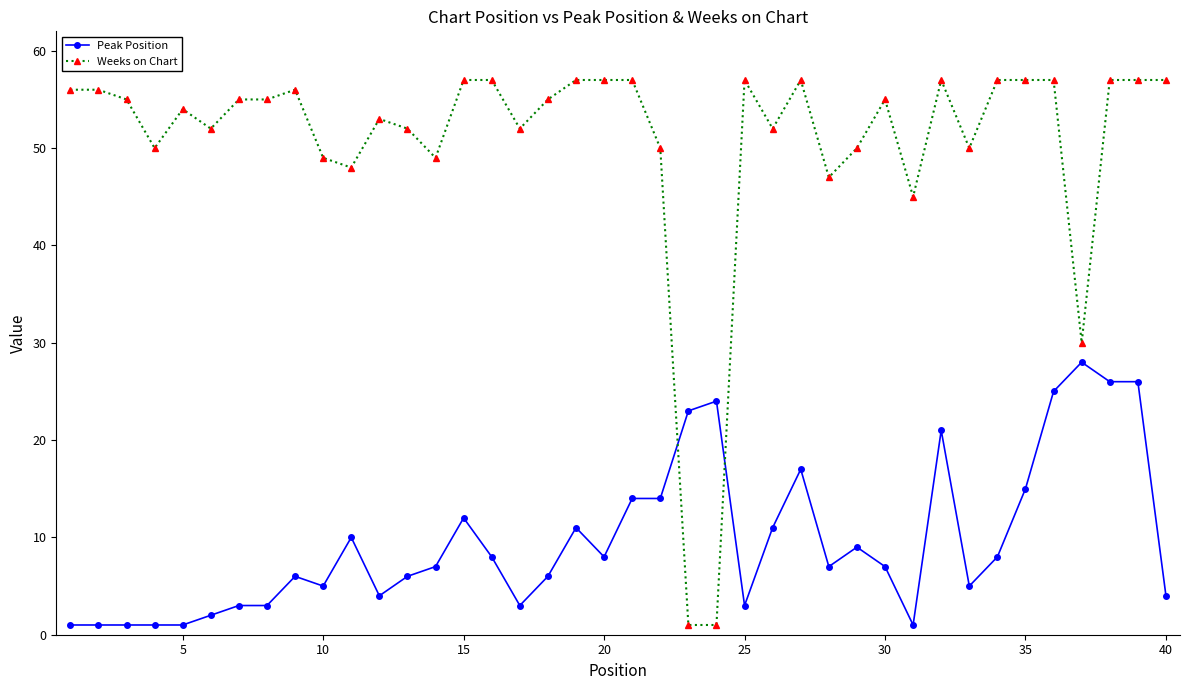

How many lines are shown in the chart?

2